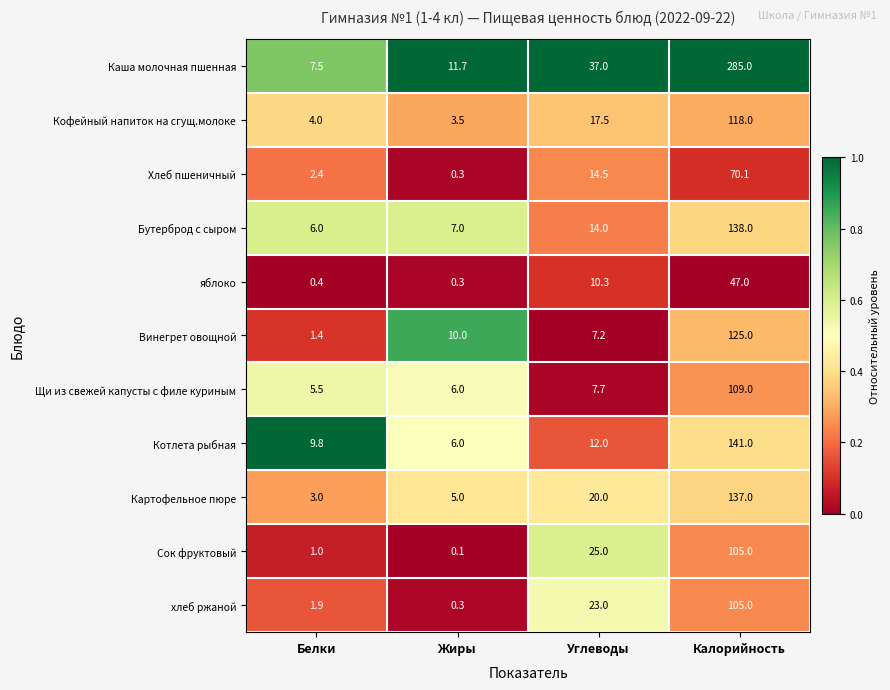

What is the maximum value for Каша молочная пшенная?

285.0